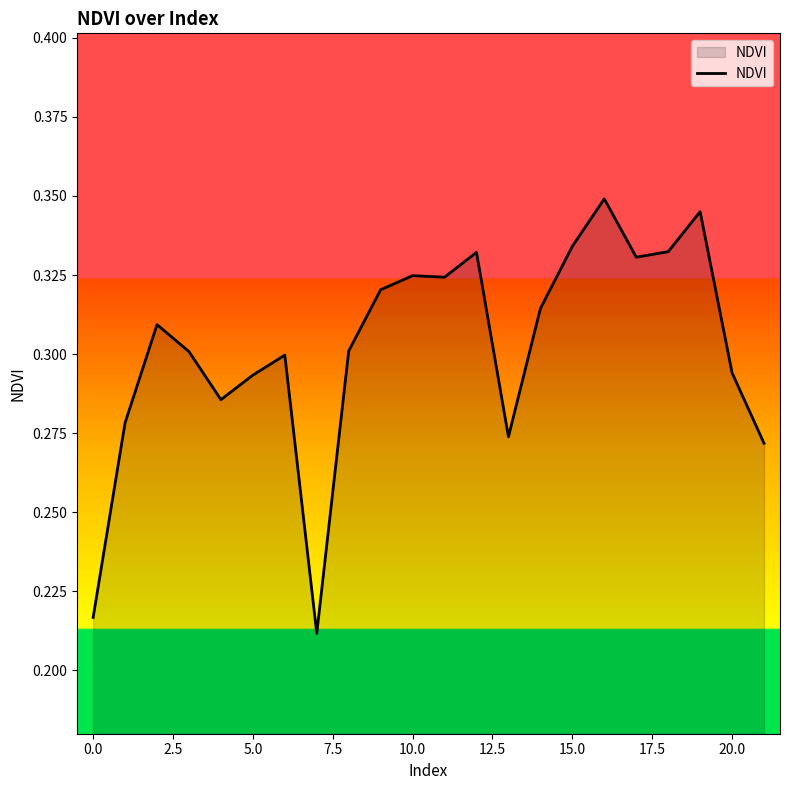

What is the value of the 13th point from the left?

0.3